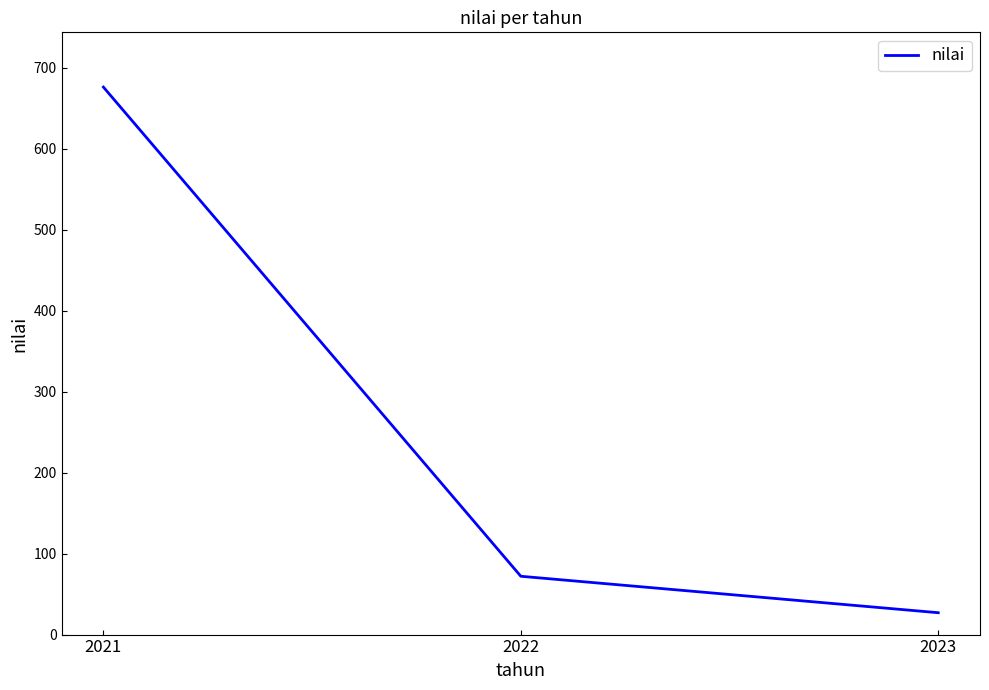

How many categories are shown in the chart?

3